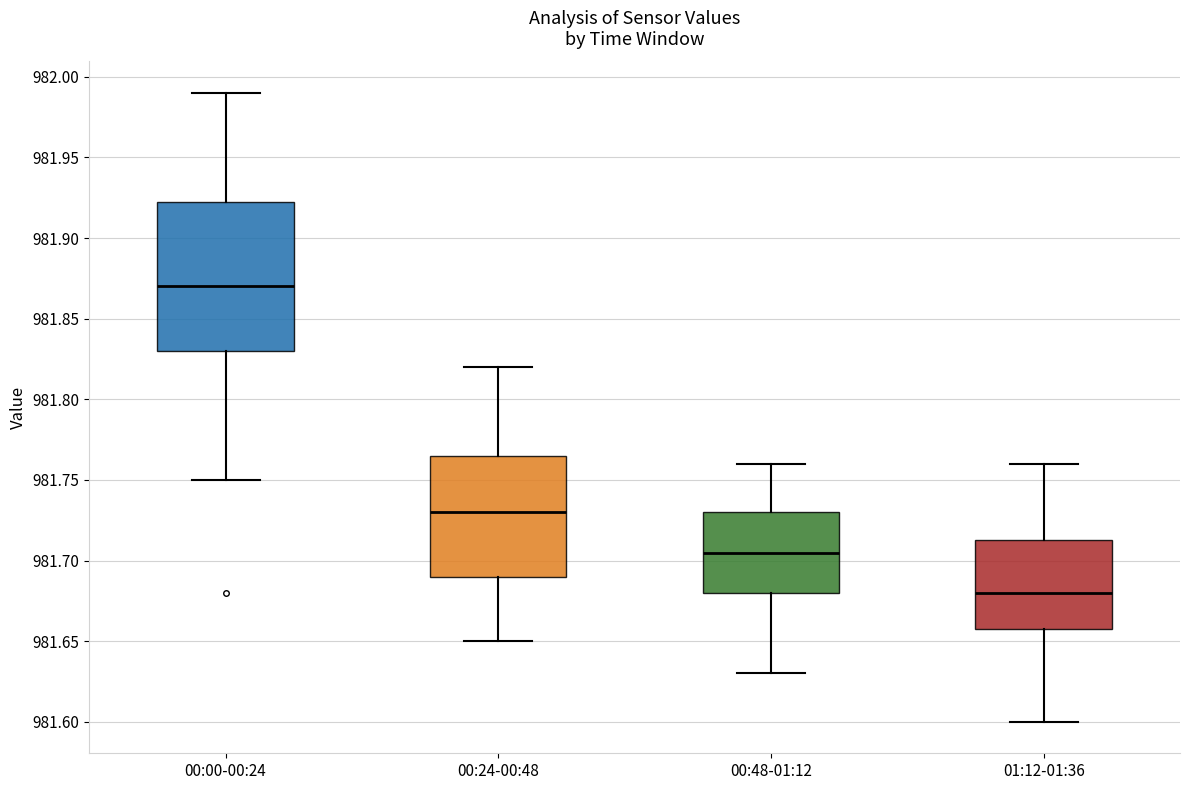

Where does the upper whisker of the box for 00:00-00:24 end on the y-axis? The values are not printed on the chart, so give them approximately, as read against the axis.

981.990